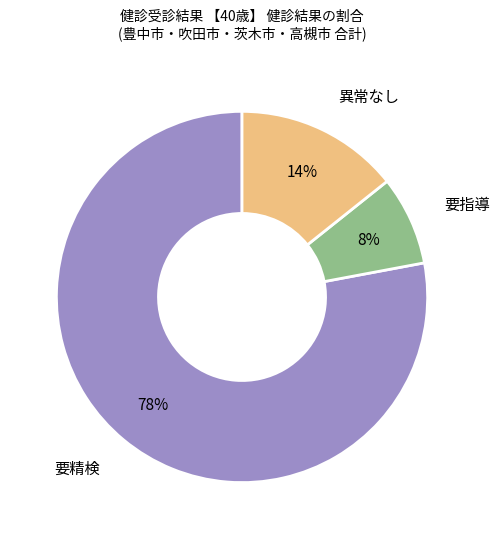

Is 異常なし the majority of the pie?

No